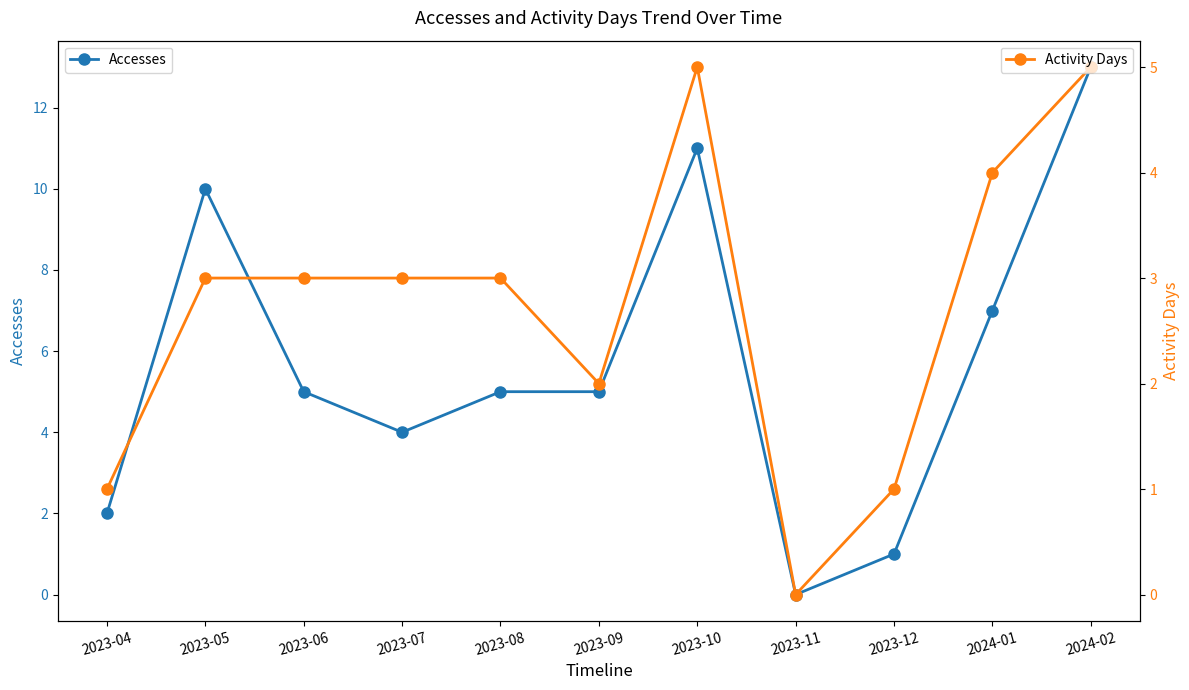

True or false: Activity Days and Accesses cross at least once.

False